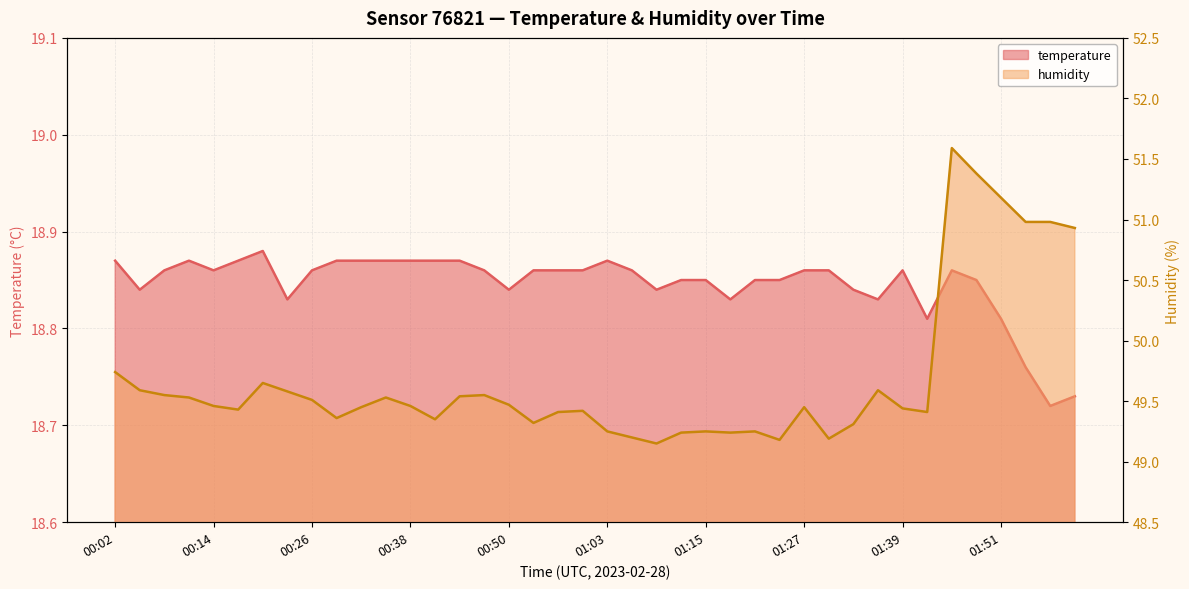

Which has a higher value, 00:35 or 01:33?

00:35